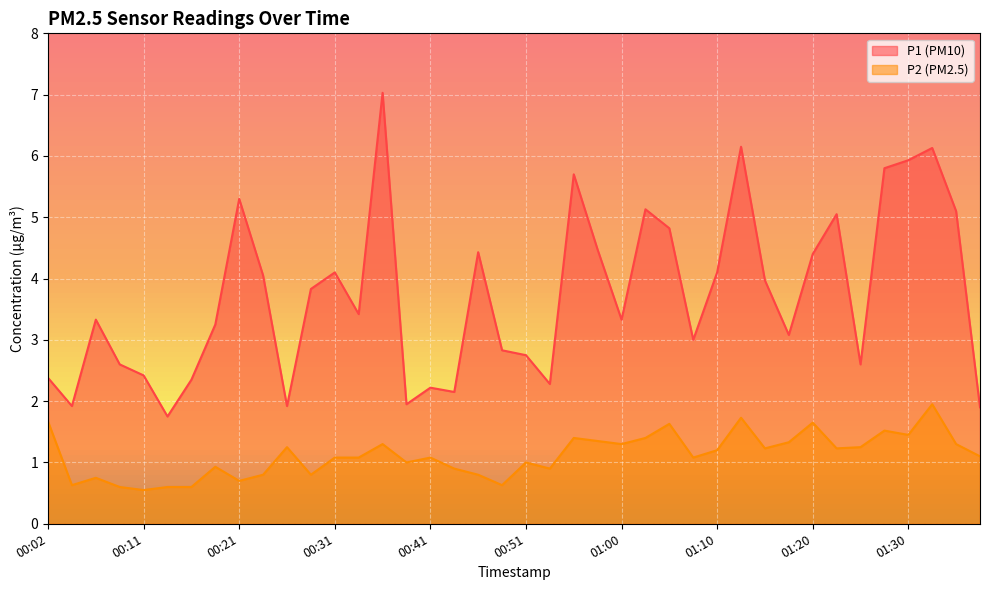

What position from the left is 00:31?

13